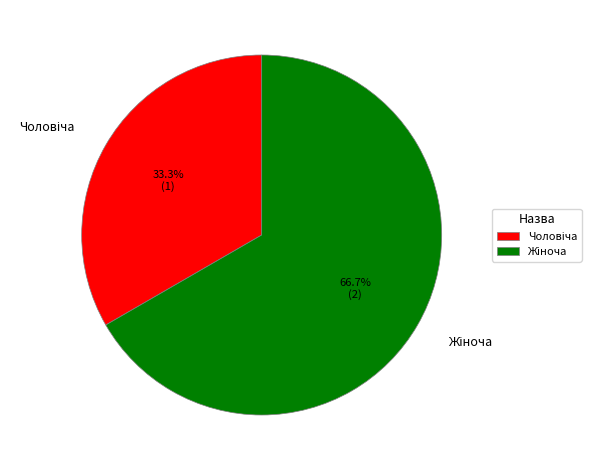

Is there any slice that represents more than half of the pie?

Yes